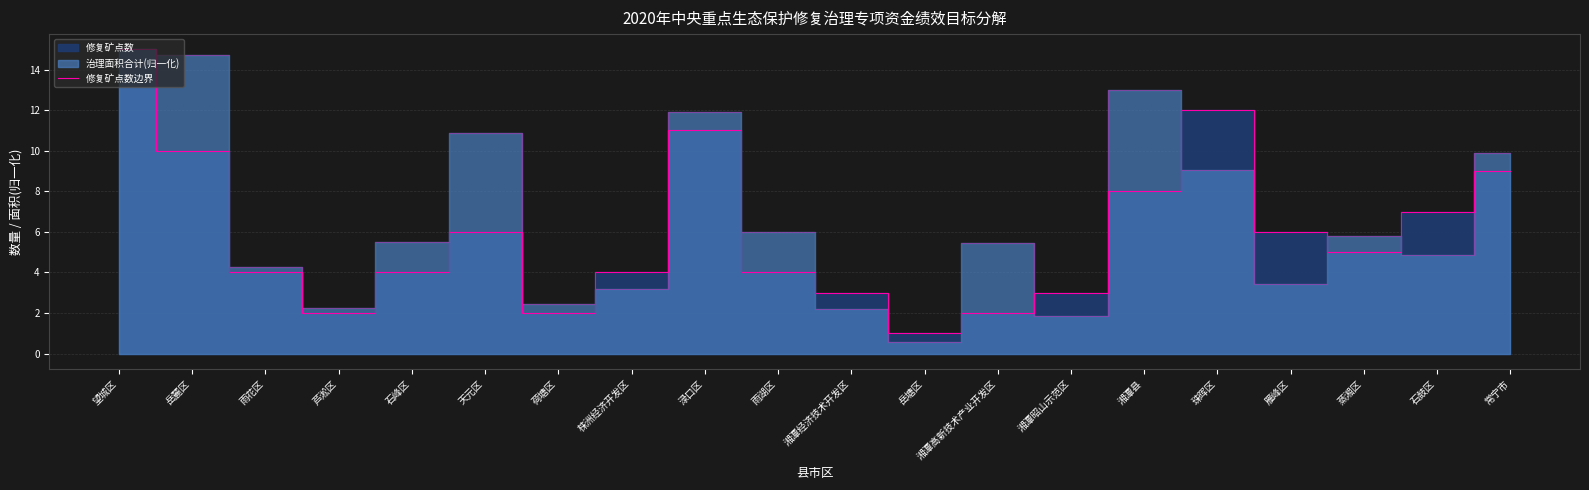

How many data points are less than 5?

10